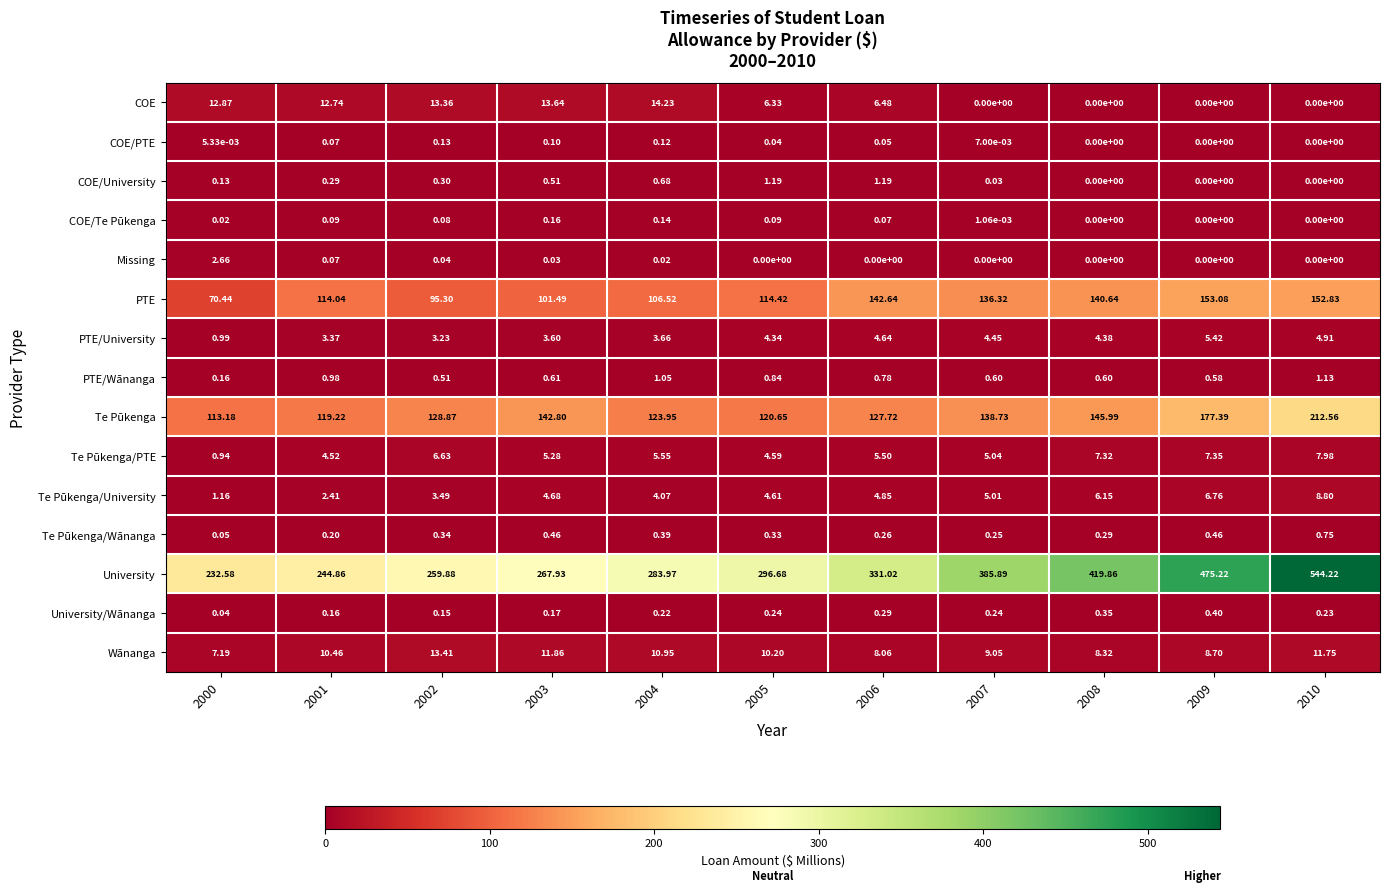

What is the total value across all series at 2008?

733.9